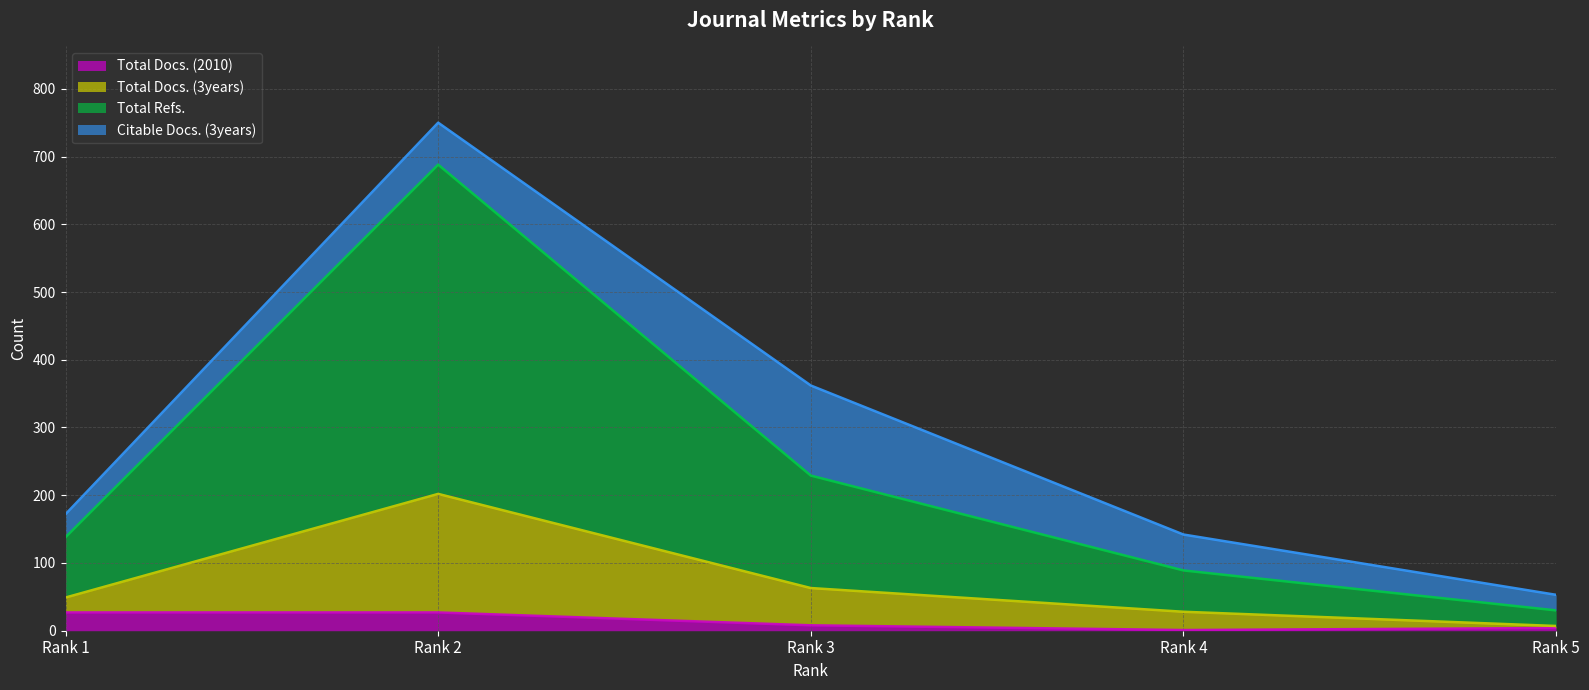

True or false: Total Docs. (2010) and Total Refs. intersect in this chart.

False